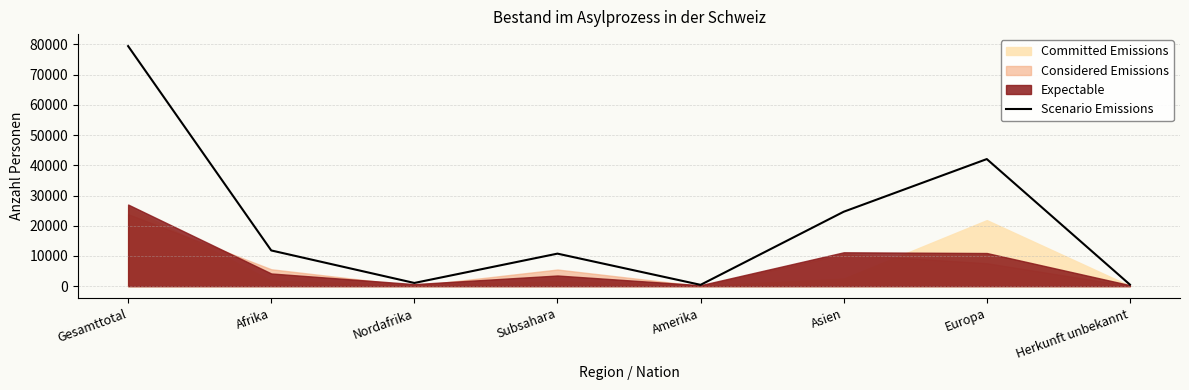

List the labels in order of value, smallest first.

Amerika, Herkunft unbekannt, Nordafrika, Subsahara, Afrika, Asien, Europa, Gesamttotal